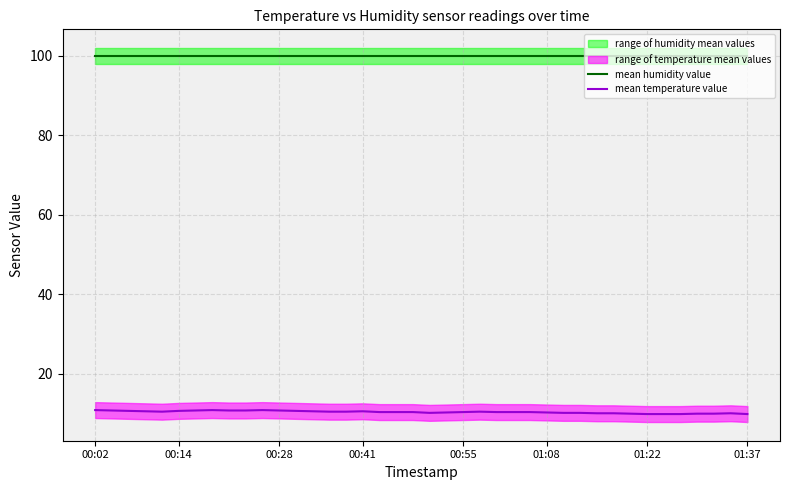

The value of mean humidity value at 00:28 is 31.6. True or false?

False